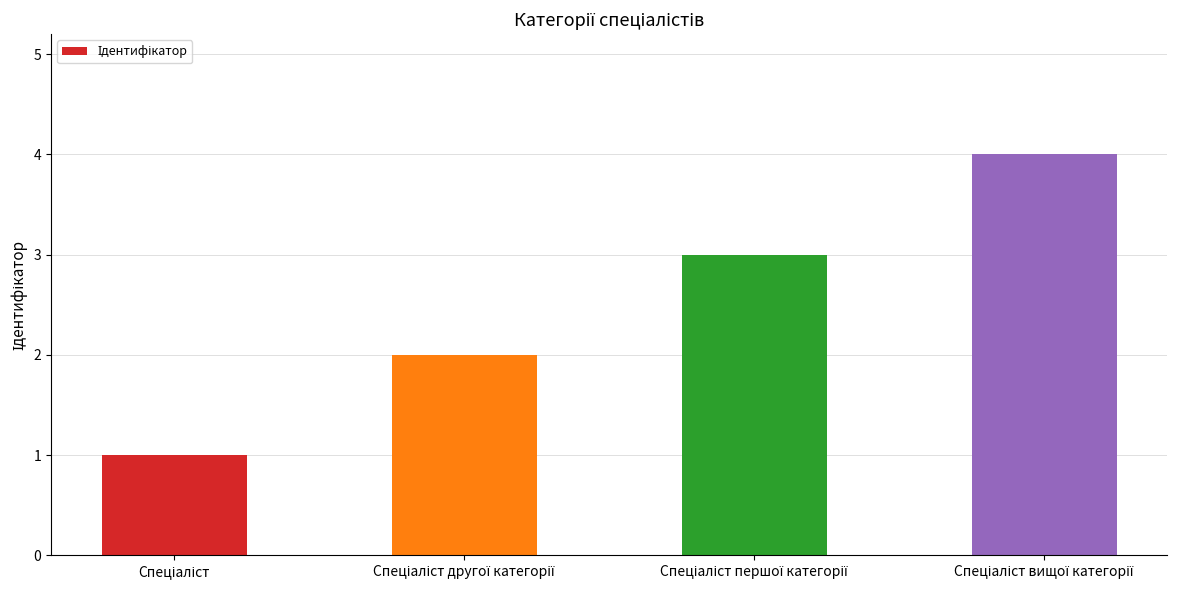

How many data points are less than 3?

2